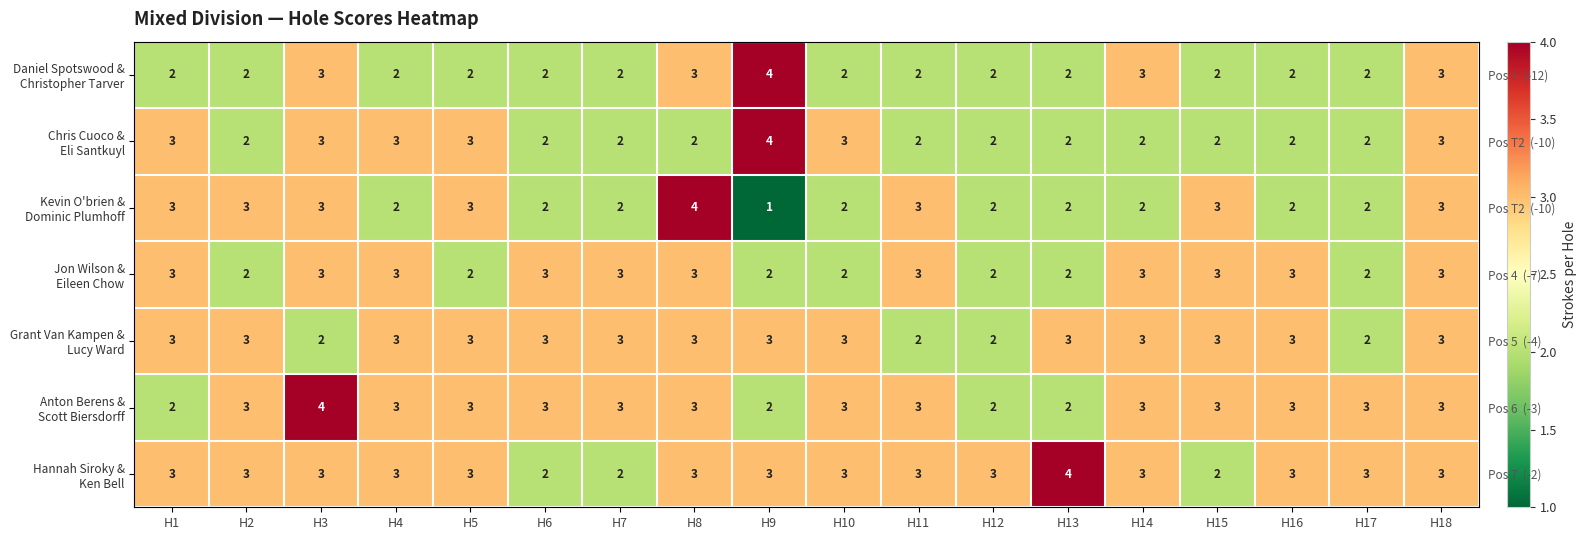

What is the minimum value shown in the chart?

1